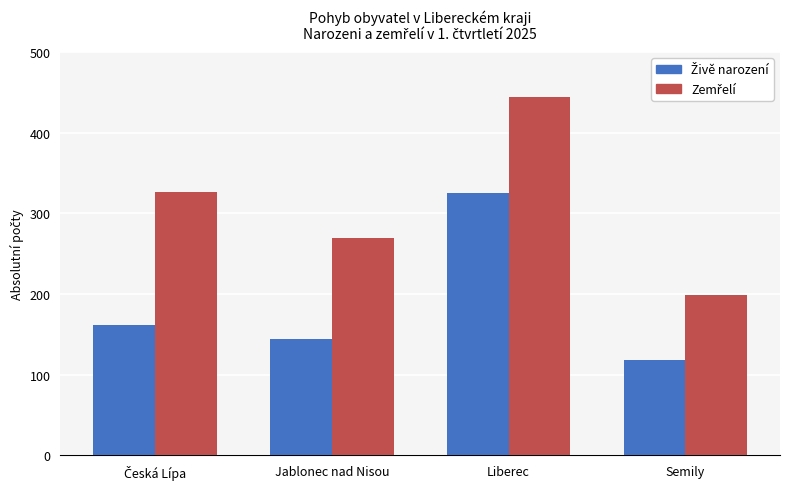

What is the total value across all series at Liberec?

770